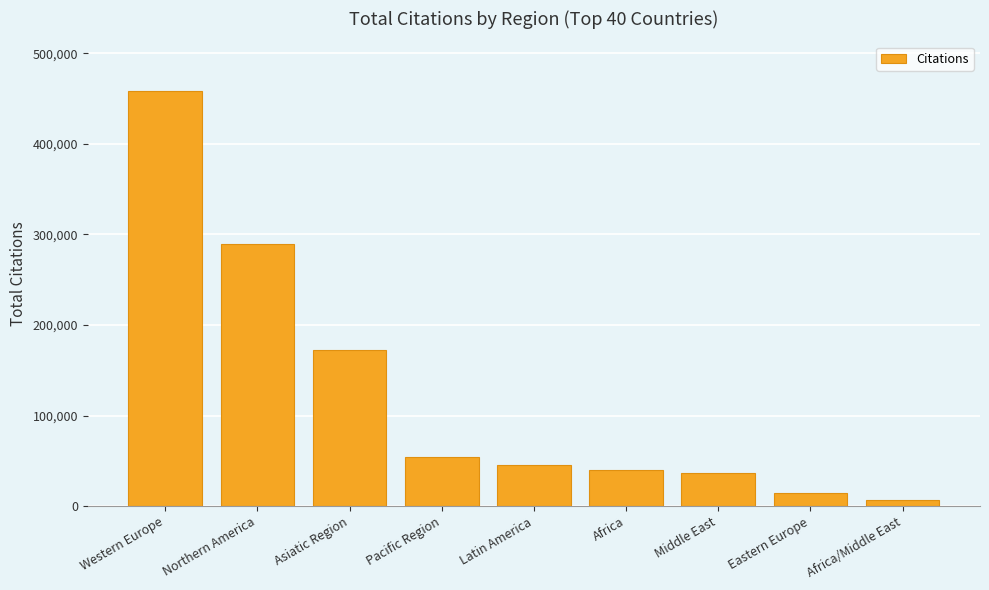

How many data points does each series have?

9